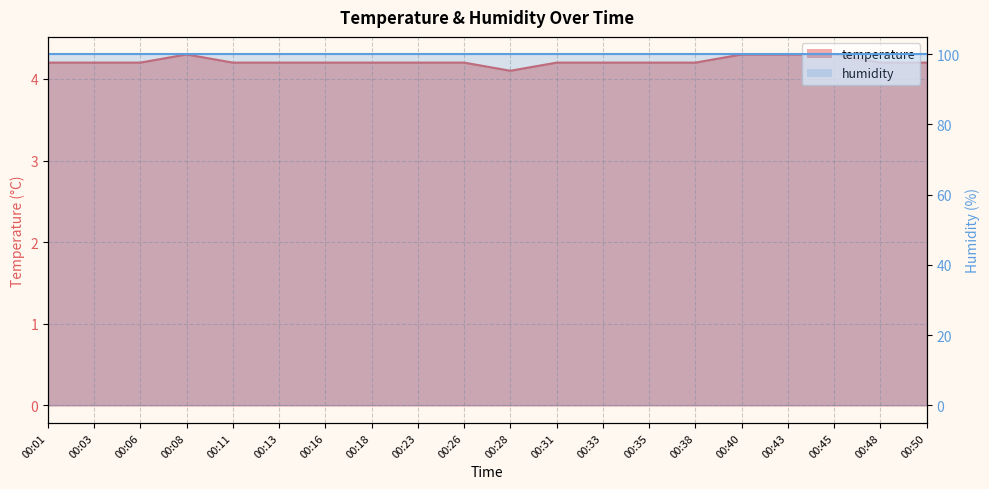

Reading right to left, transcribe all the data shown in this chart.

00:50=4.2	00:48=4.2	00:45=4.3	00:43=4.3	00:40=4.3	00:38=4.2	00:35=4.2	00:33=4.2	00:31=4.2	00:28=4.1	00:26=4.2	00:23=4.2	00:18=4.2	00:16=4.2	00:13=4.2	00:11=4.2	00:08=4.3	00:06=4.2	00:03=4.2	00:01=4.2